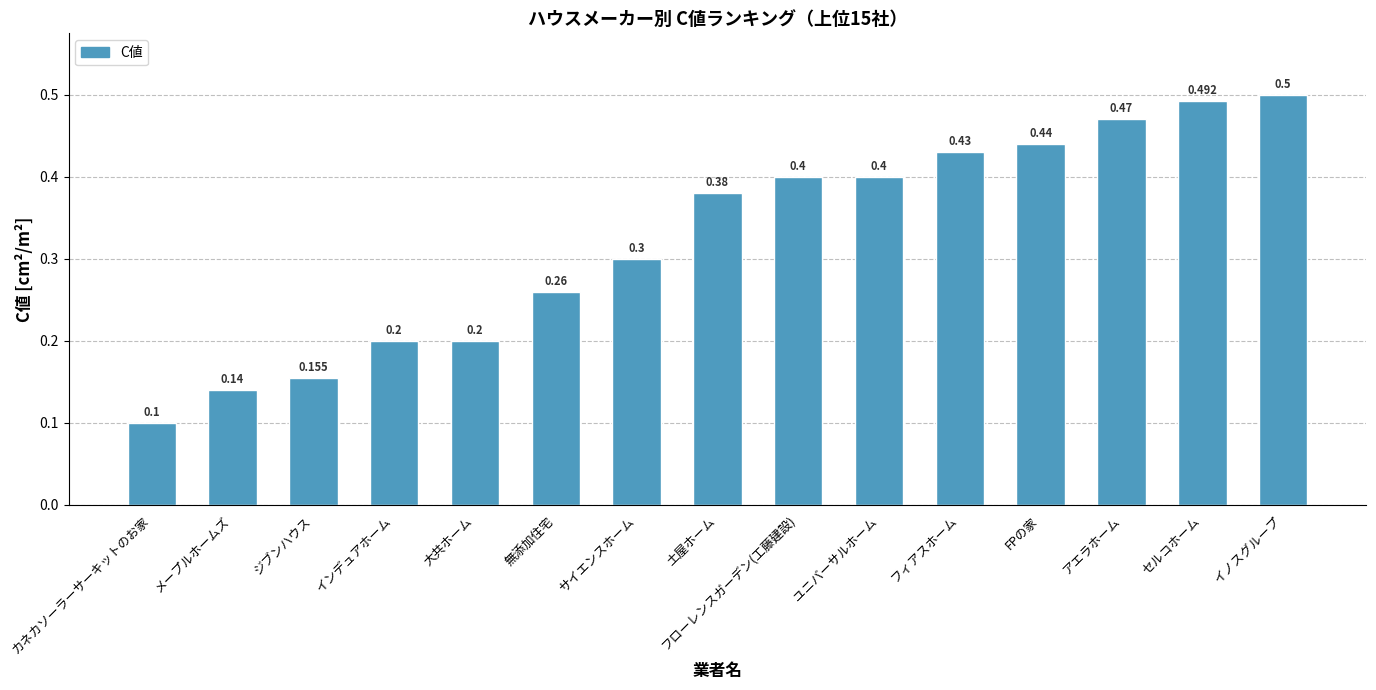

What is the value of the 15th bar from the left?

0.5